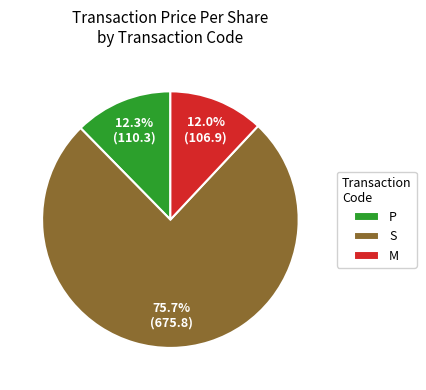

Do M and P together represent more than half of the pie?

No